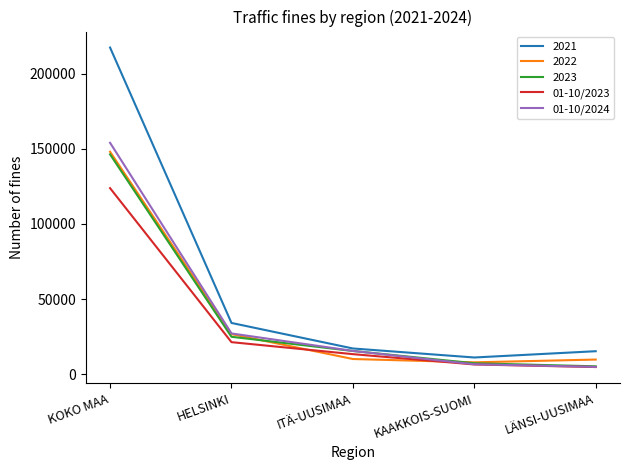

At which label does 01-10/2023 reach its peak?

KOKO MAA